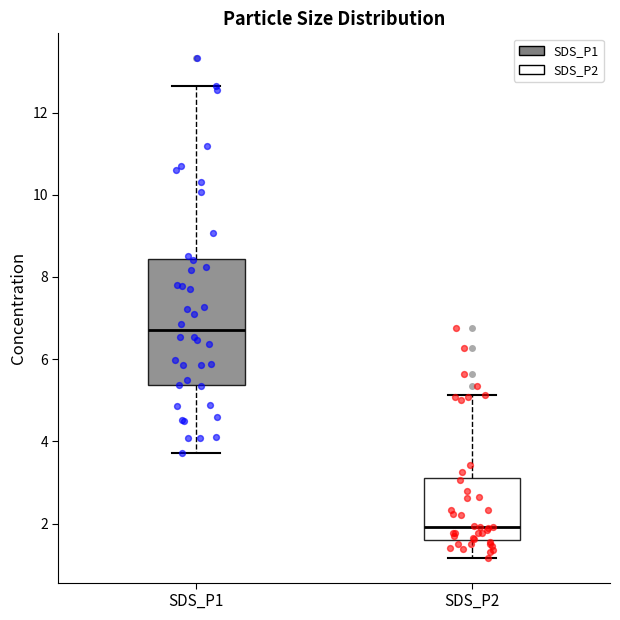

Reading left to right, read every box against the y-axis: the position of its median line, the range the box covers, and the ends of its whiskers. The values are not printed on the chart, so give them approximately, as read against the axis.

SDS_P1: median 6.8, box 5.4 to 8.4, whiskers 3.8 to 12.6
SDS_P2: median 2.0, box 1.6 to 3.2, whiskers 1.2 to 5.2